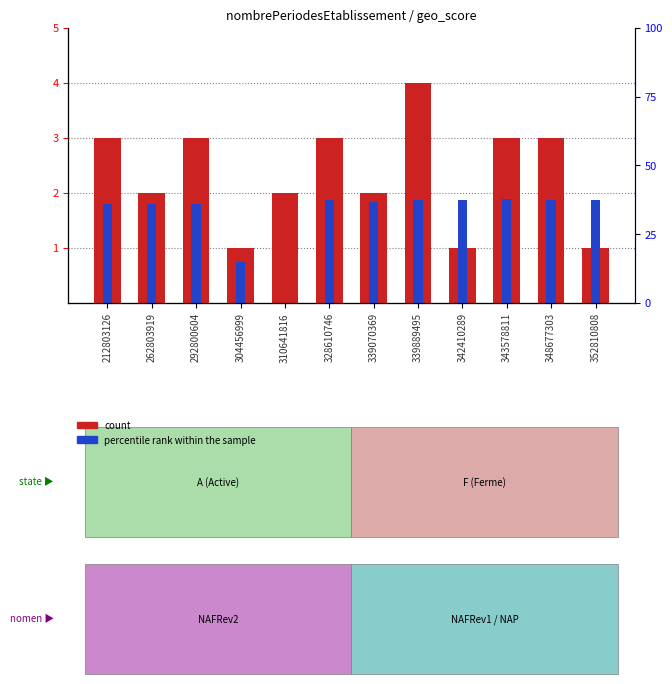

Reading right to left, what are all the values shown in this chart?

count: 352810808=1.0	348677303=3.0	343578811=3.0	342410289=1.0	339889495=4.0	339070369=2.0	328610746=3.0	310641816=2.0	304456999=1.0	292800604=3.0	262803919=2.0	212803126=3.0
percentile rank within the sample: 352810808=1.9	348677303=1.9	343578811=1.9	342410289=1.9	339889495=1.9	339070369=1.8	328610746=1.9	310641816=0.0	304456999=0.7	292800604=1.8	262803919=1.8	212803126=1.8